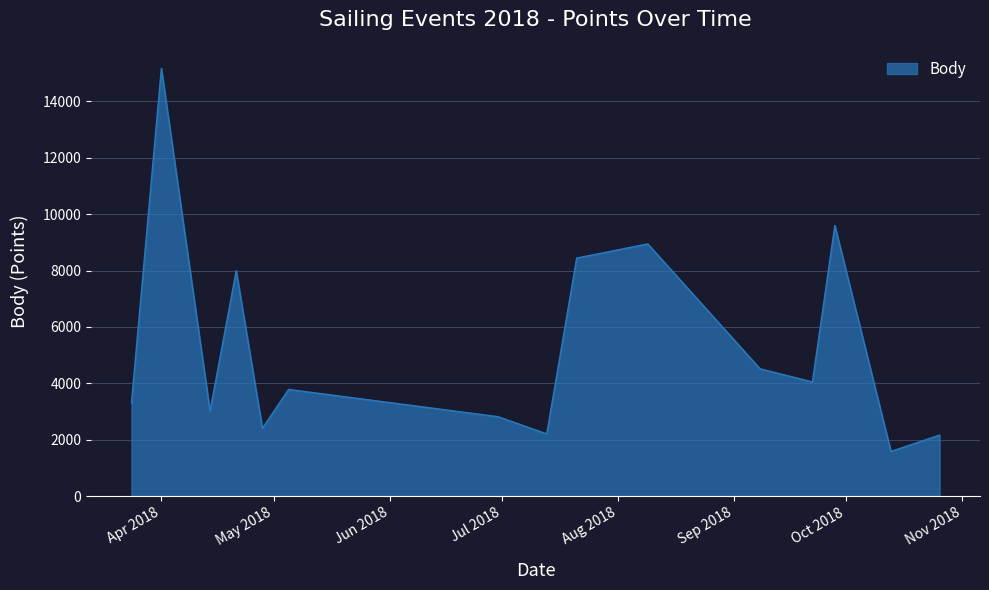

What is the maximum value shown in the chart?

15179